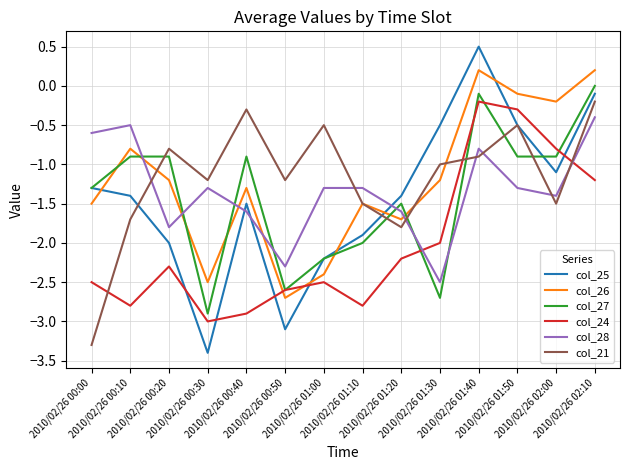

Which series has the widest spread of values?

col_25